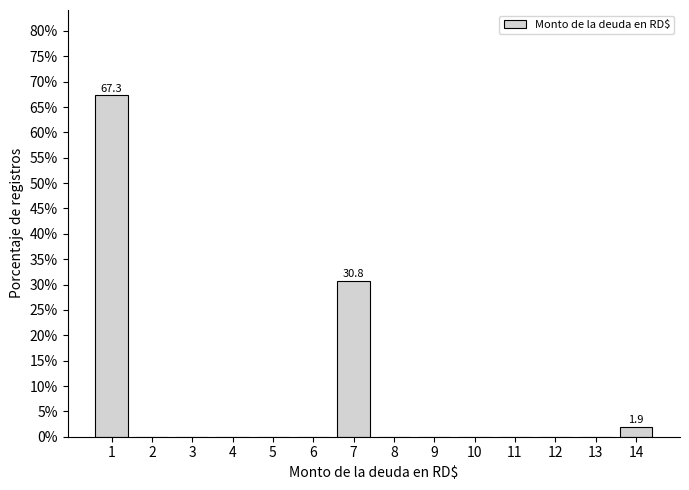

Reading right to left, what are all the values shown in this chart?

14=1.9	13=0.0	12=0.0	11=0.0	10=0.0	9=0.0	8=0.0	7=30.8	6=0.0	5=0.0	4=0.0	3=0.0	2=0.0	1=67.3